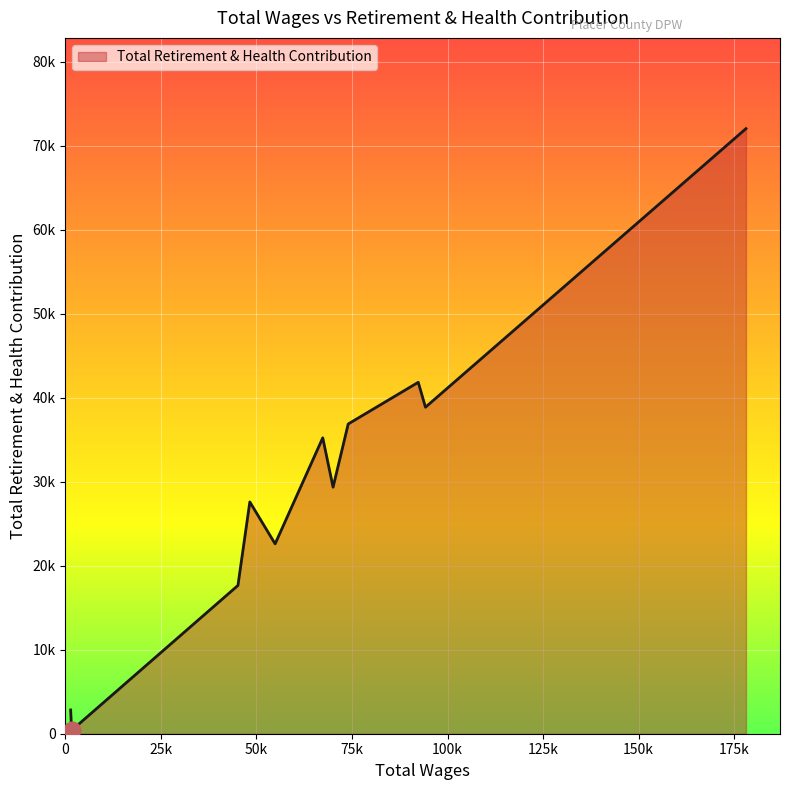

How many interior local peaks (higher than both neighbors) does the data have?

3